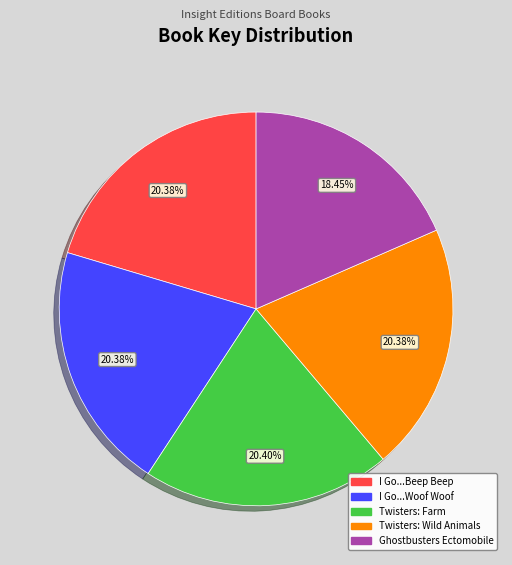

Combined, do I Go...Beep Beep and Twisters: Wild Animals account for over 50%?

No